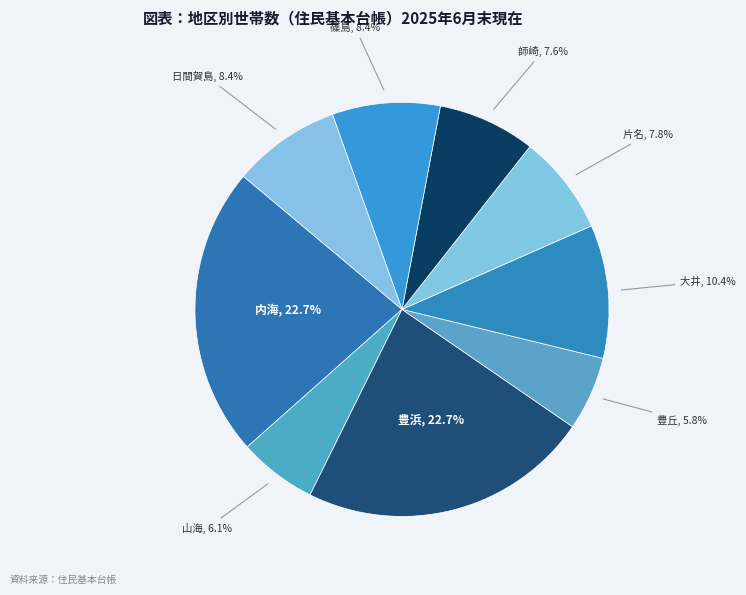

Which slice is the largest?

豊浜